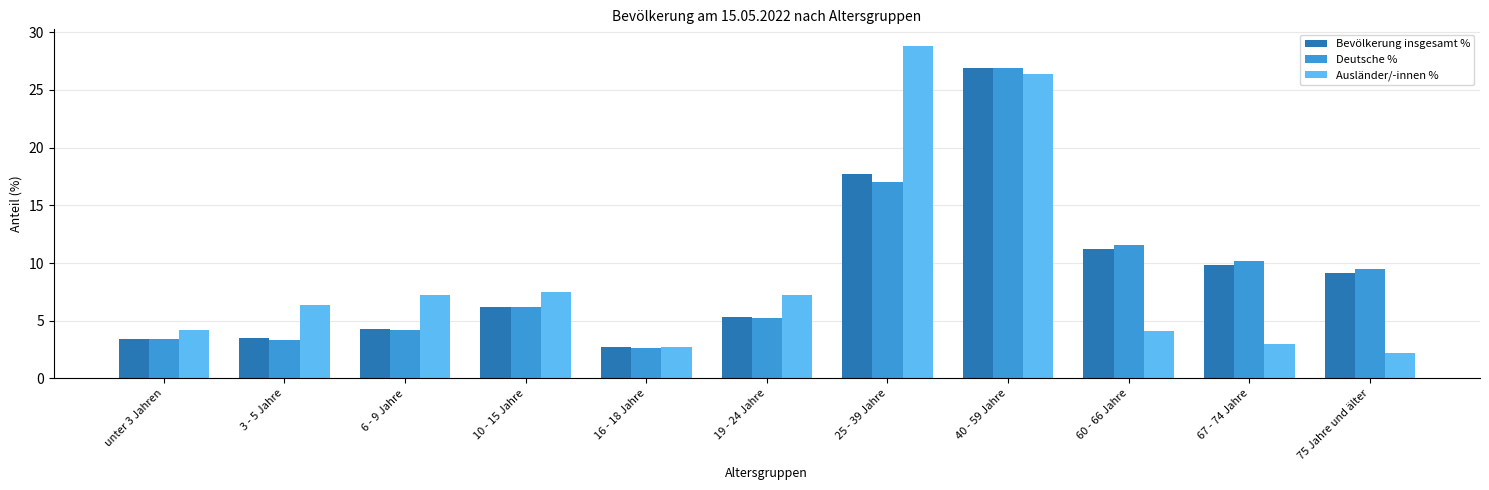

What is the total value across all series at 3 - 5 Jahre?

13.2